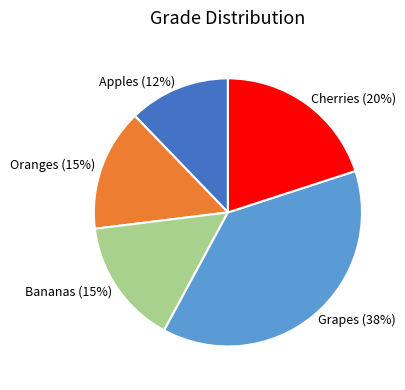

To the nearest percent, what is the average slice percentage?

20%